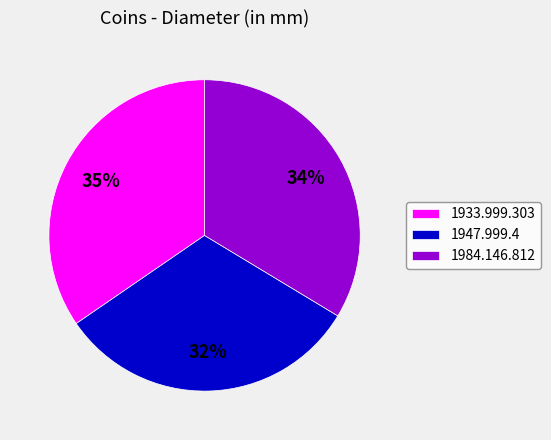

To the nearest percent, what is the difference between the 1947.999.4 and 1933.999.303 slice percentages?

3%